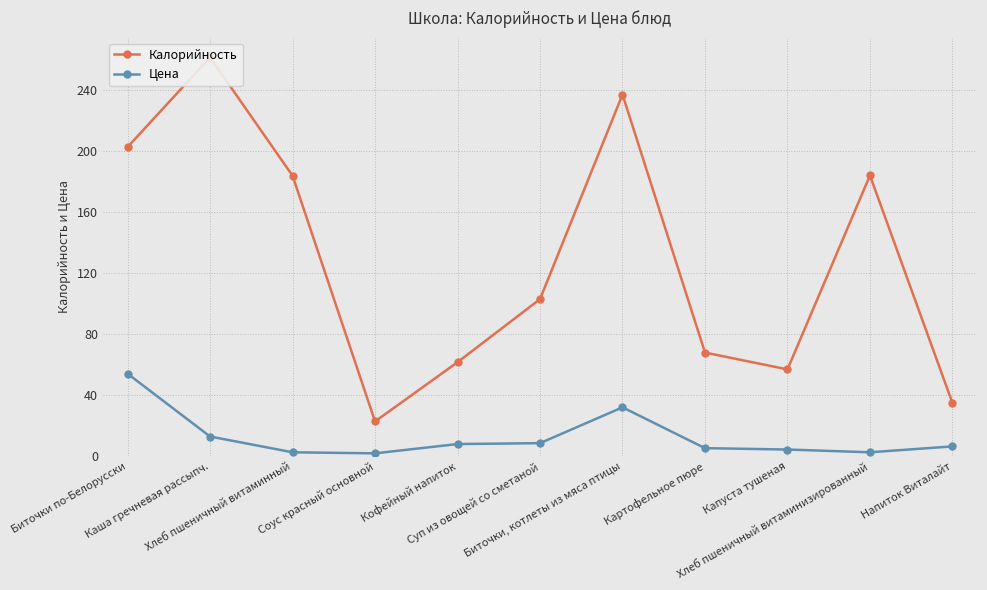

What is the maximum value for Цена?

54.2